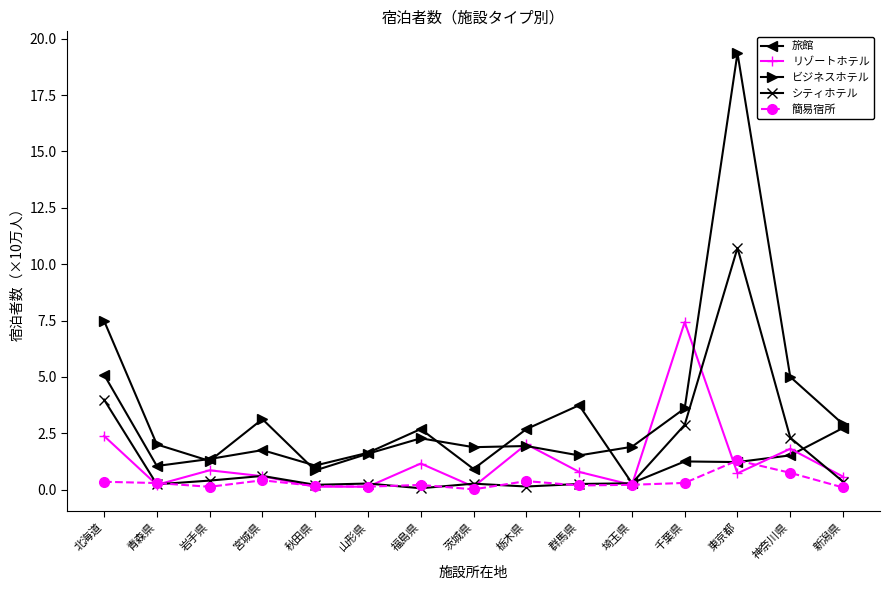

Is this an area chart (filled region under the line)?

No